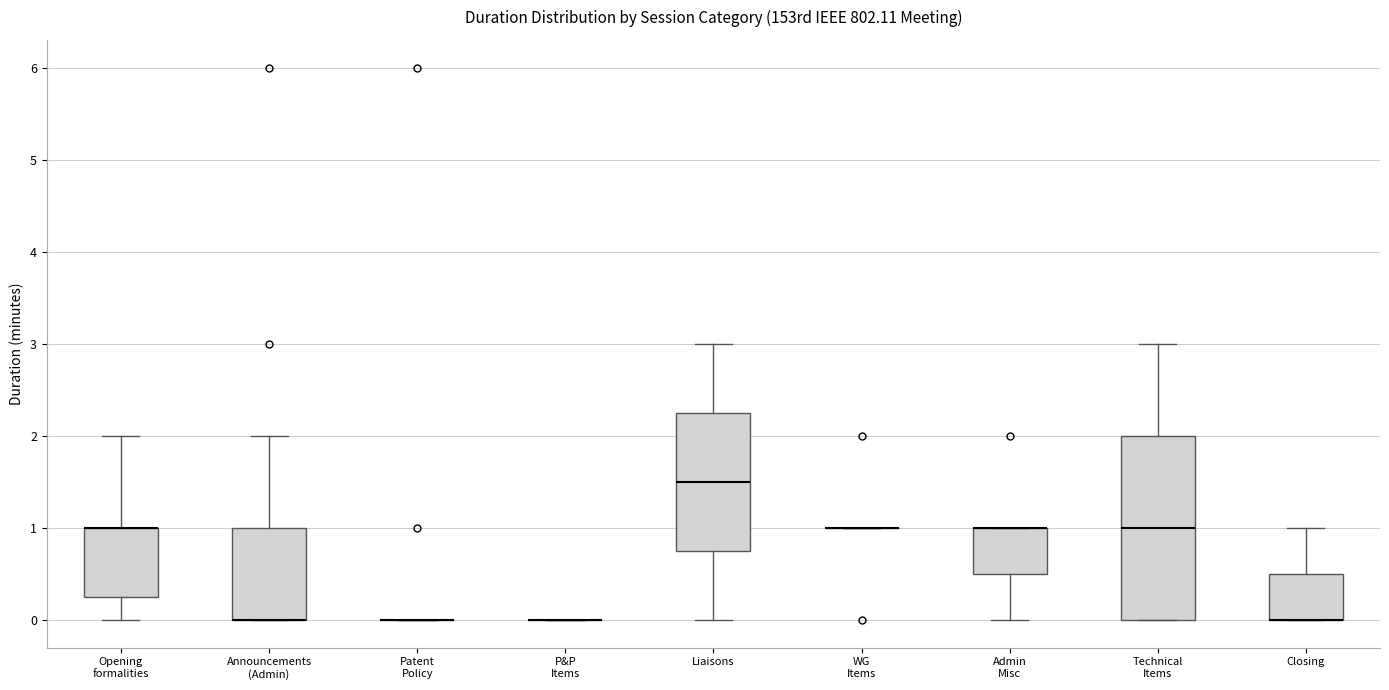

Reading left to right, transcribe this box plot: for each box, give where its median line is, the range the box spans, and where its two whiskers end, as read against the y-axis. The values are not printed on the chart, so give them approximately, as read against the axis.

Opening formalities: median 1.0 (drawn on the box's upper edge), box 0.3 to 1.0, whiskers 0.0 to 2.0
Announcements (Admin): median 0.0 (drawn on the box's lower edge), box 0.0 to 1.0, whiskers 0.0 to 2.0
Patent Policy: box collapsed to a line at 0.0, whiskers 0.0 to 0.0
P&P Items: box collapsed to a line at 0.0, whiskers 0.0 to 0.0
Liaisons: median 1.5, box 0.8 to 2.3, whiskers 0.0 to 3.0
WG Items: box collapsed to a line at 1.0, whiskers 1.0 to 1.0
Admin Misc: median 1.0 (drawn on the box's upper edge), box 0.5 to 1.0, whiskers 0.0 to 1.0
Technical Items: median 1.0, box 0.0 to 2.0, whiskers 0.0 to 3.0
Closing: median 0.0 (drawn on the box's lower edge), box 0.0 to 0.5, whiskers 0.0 to 1.0